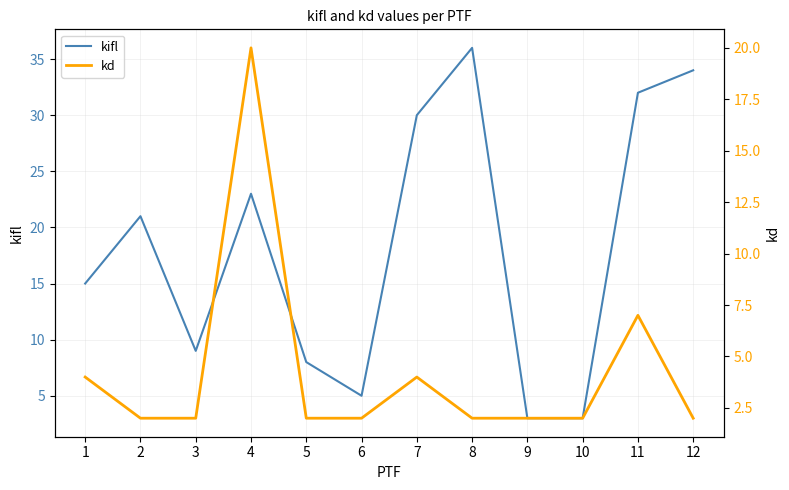

How many values in the kifl series exceed 21?

5